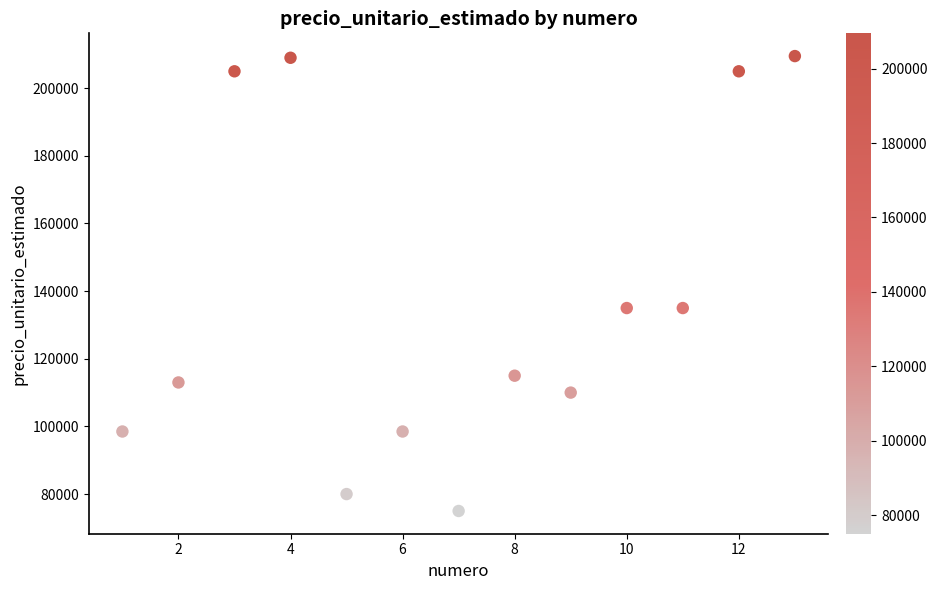

What is the range of Y values (max minus min)?

134500